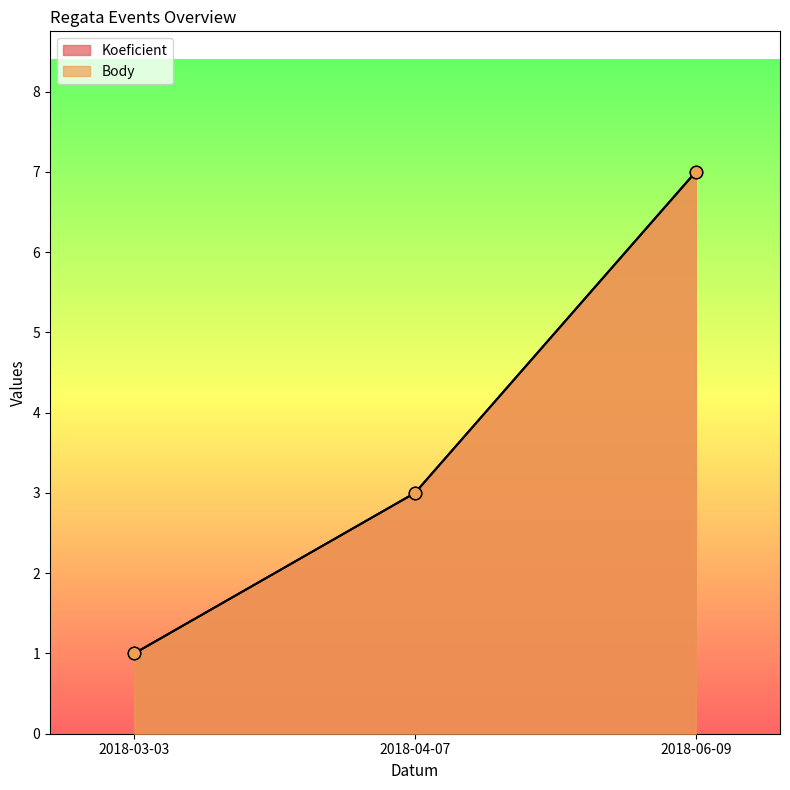

Is the value of Koeficient at 2018-06-09 greater than the value of Body at 2018-04-07?

Yes